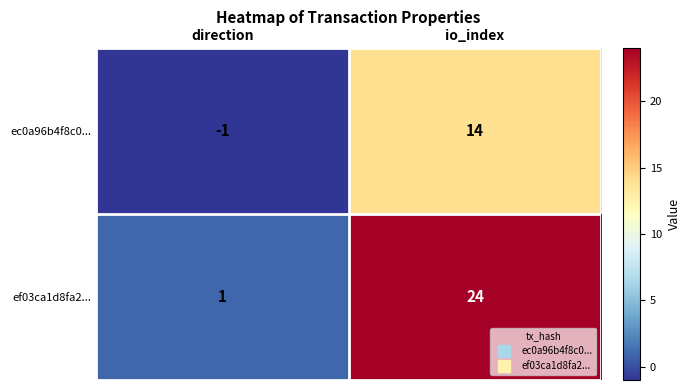

At which category is the sum across all series the highest?

io_index